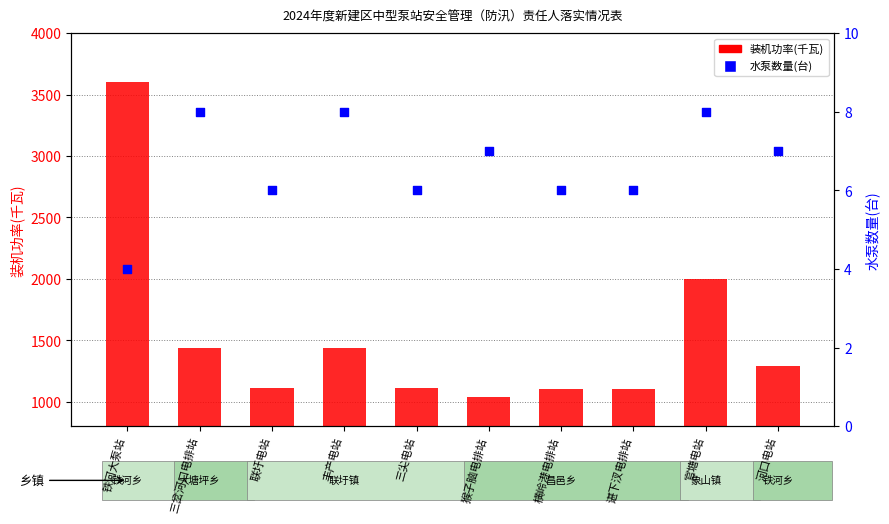

At how many categories does at least one series exceed 636?

10